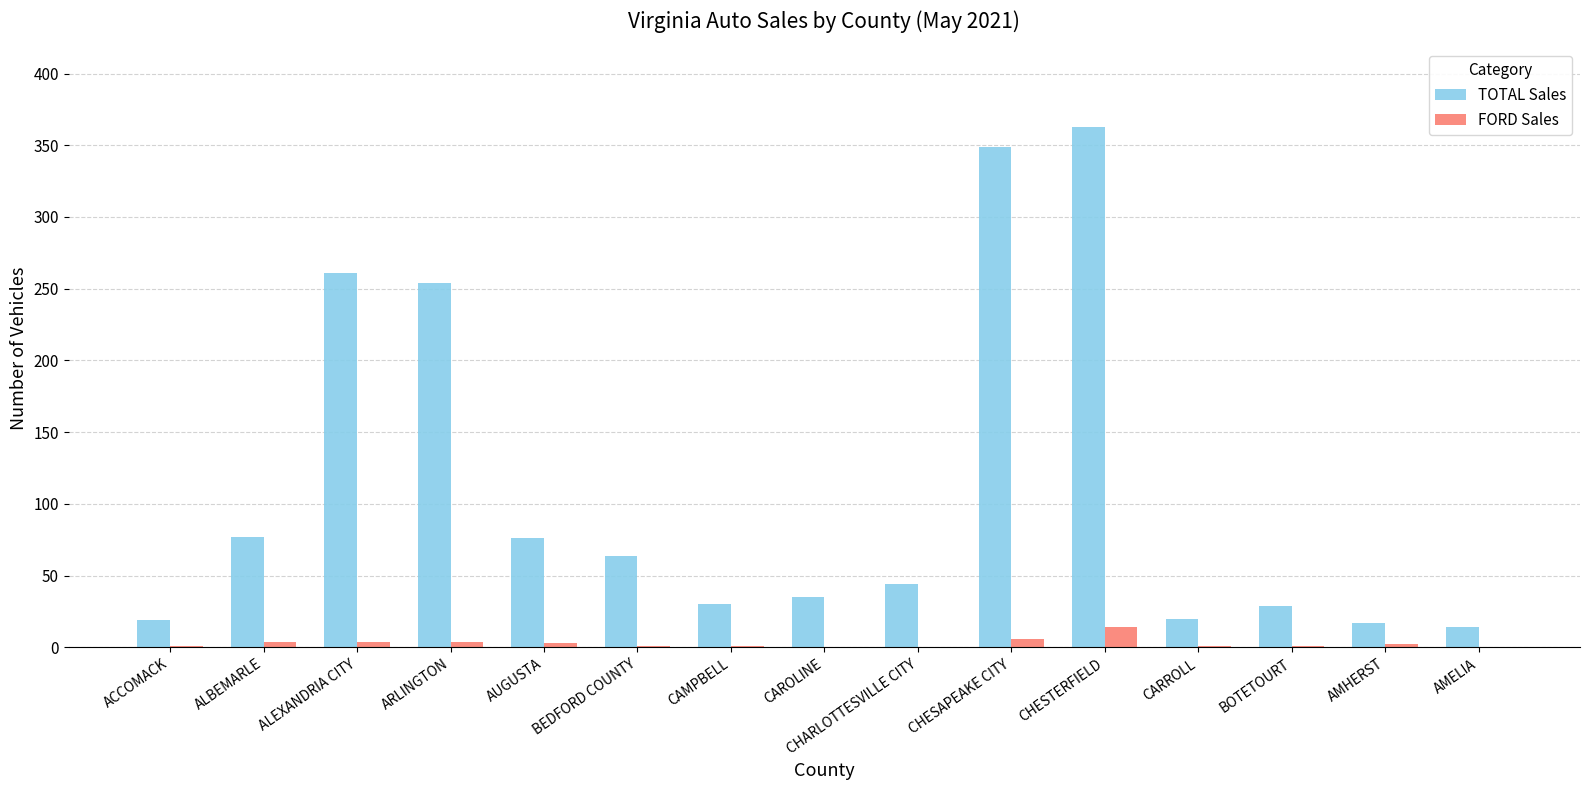

What is the sum of all TOTAL Sales values?

1652